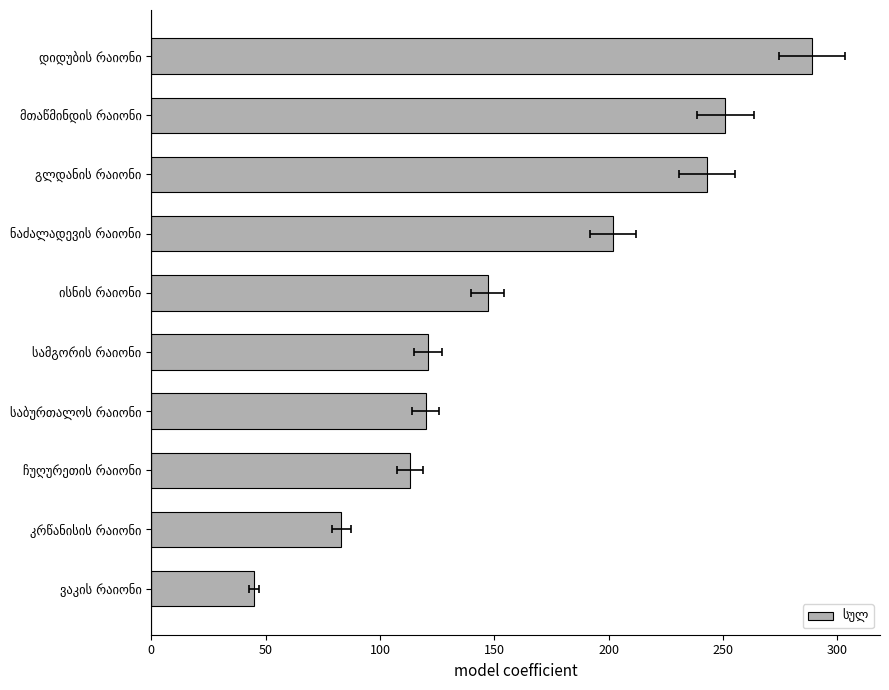

Are the bars grouped side by side (vs. stacked)?

No